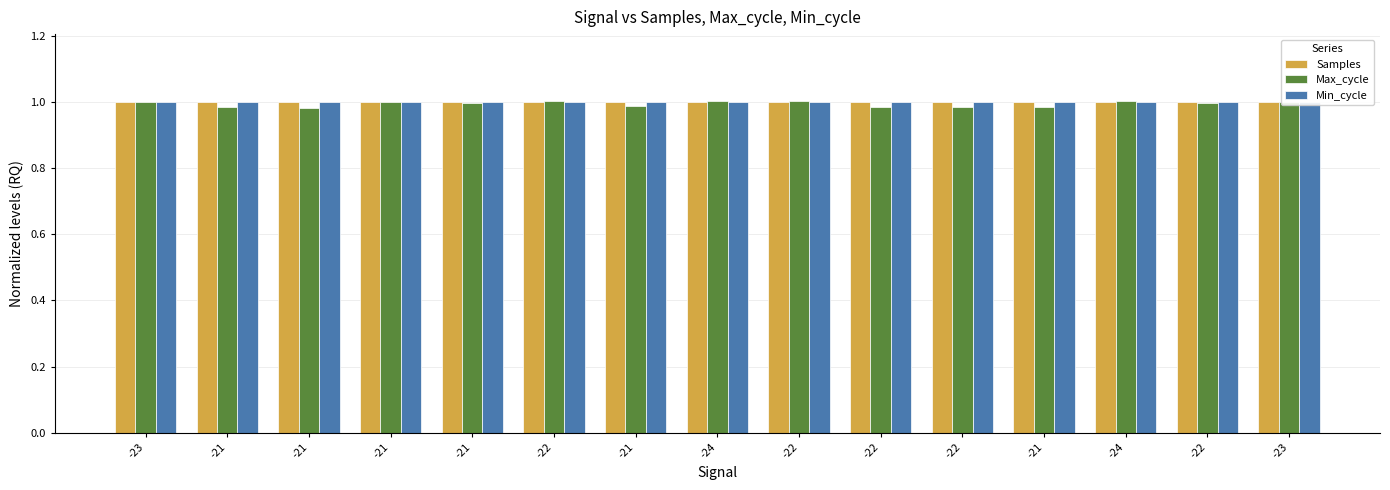

How many data points does each series have?

15